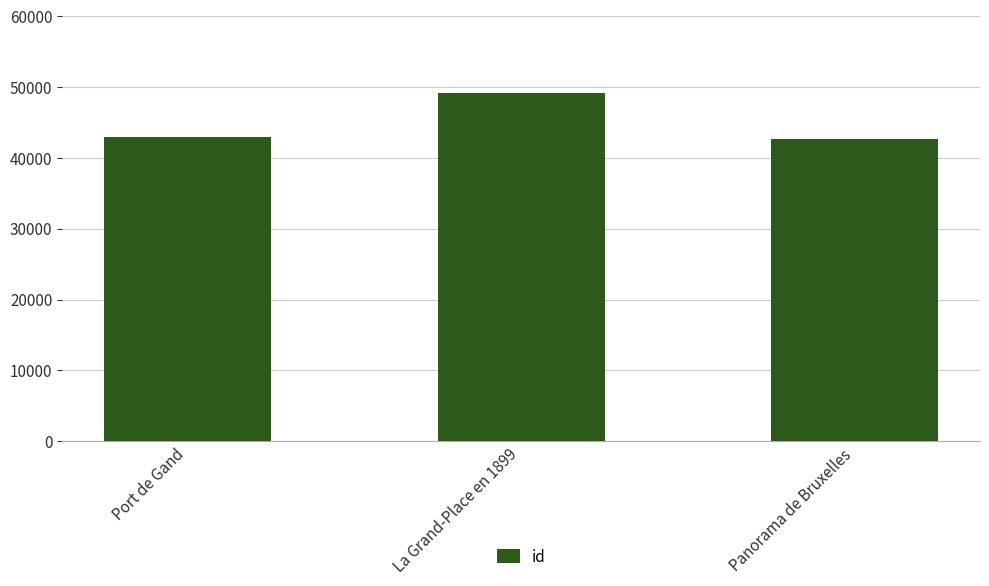

What is the label of the 2nd bar from the right?

La Grand-Place en 1899